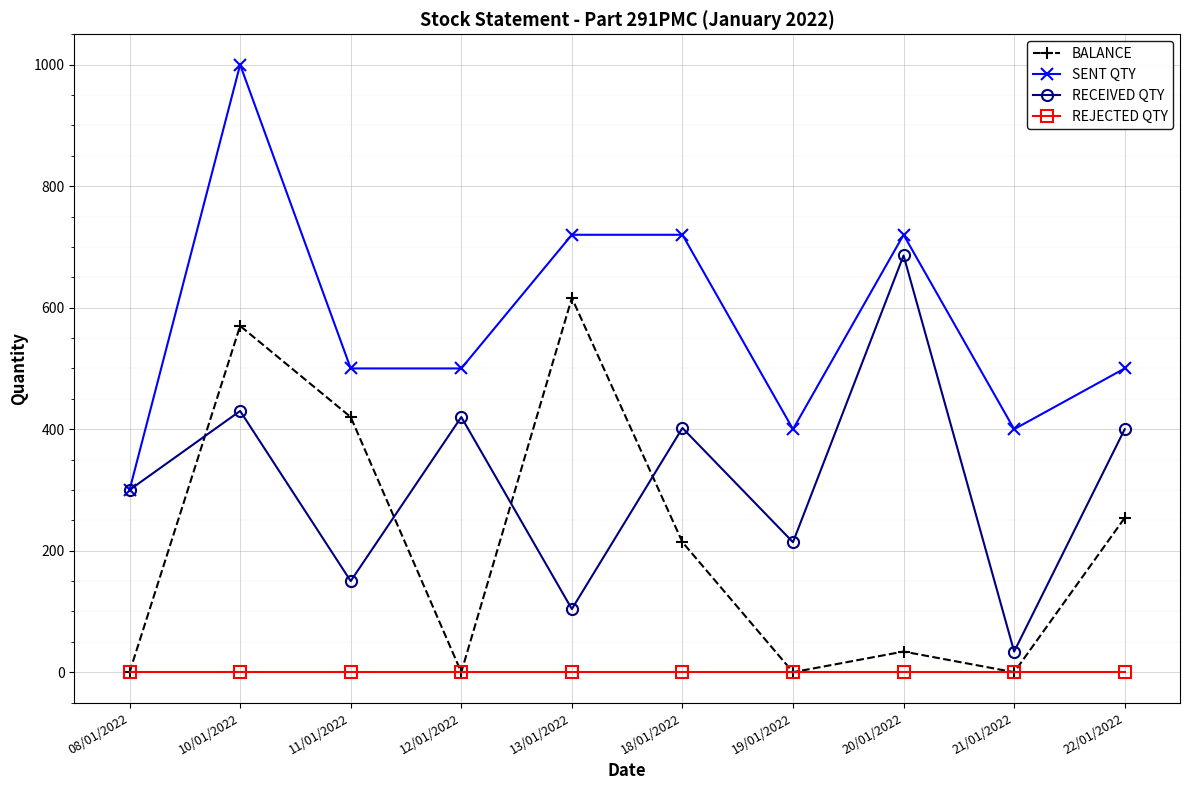

What position from the left is 18/01/2022?

6